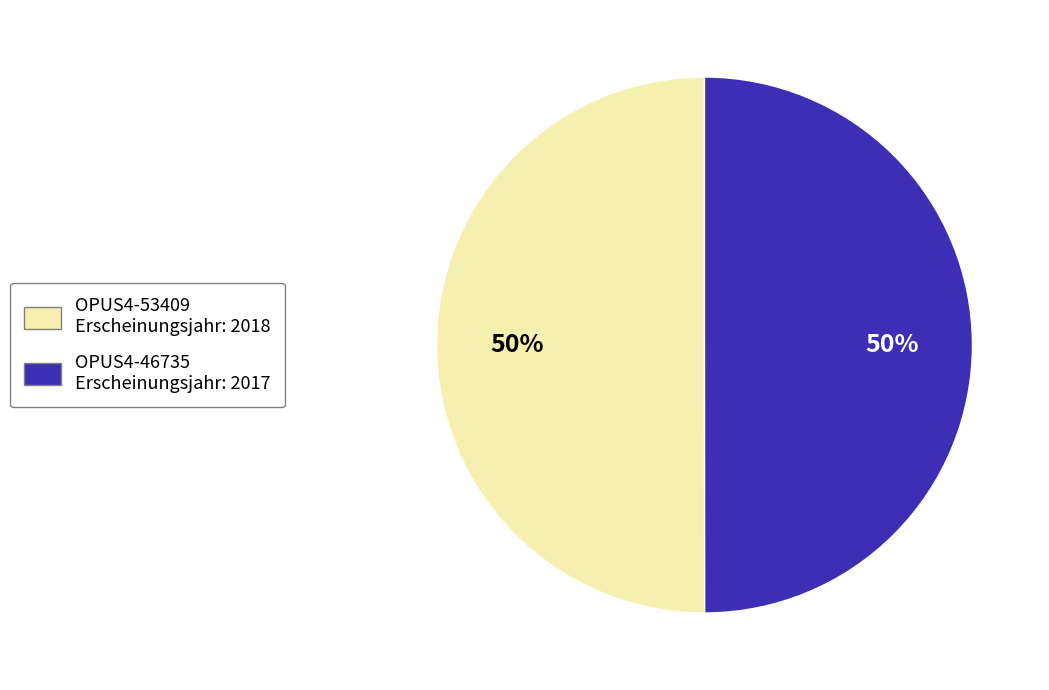

To the nearest percent, what portion does OPUS4-53409 Erscheinungsjahr: 2018 represent?

50%